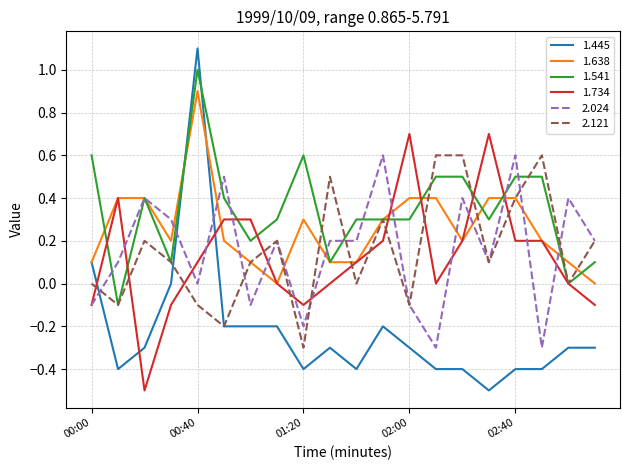

What is the difference between the maximum and minimum values in the 2.121 series?

0.9